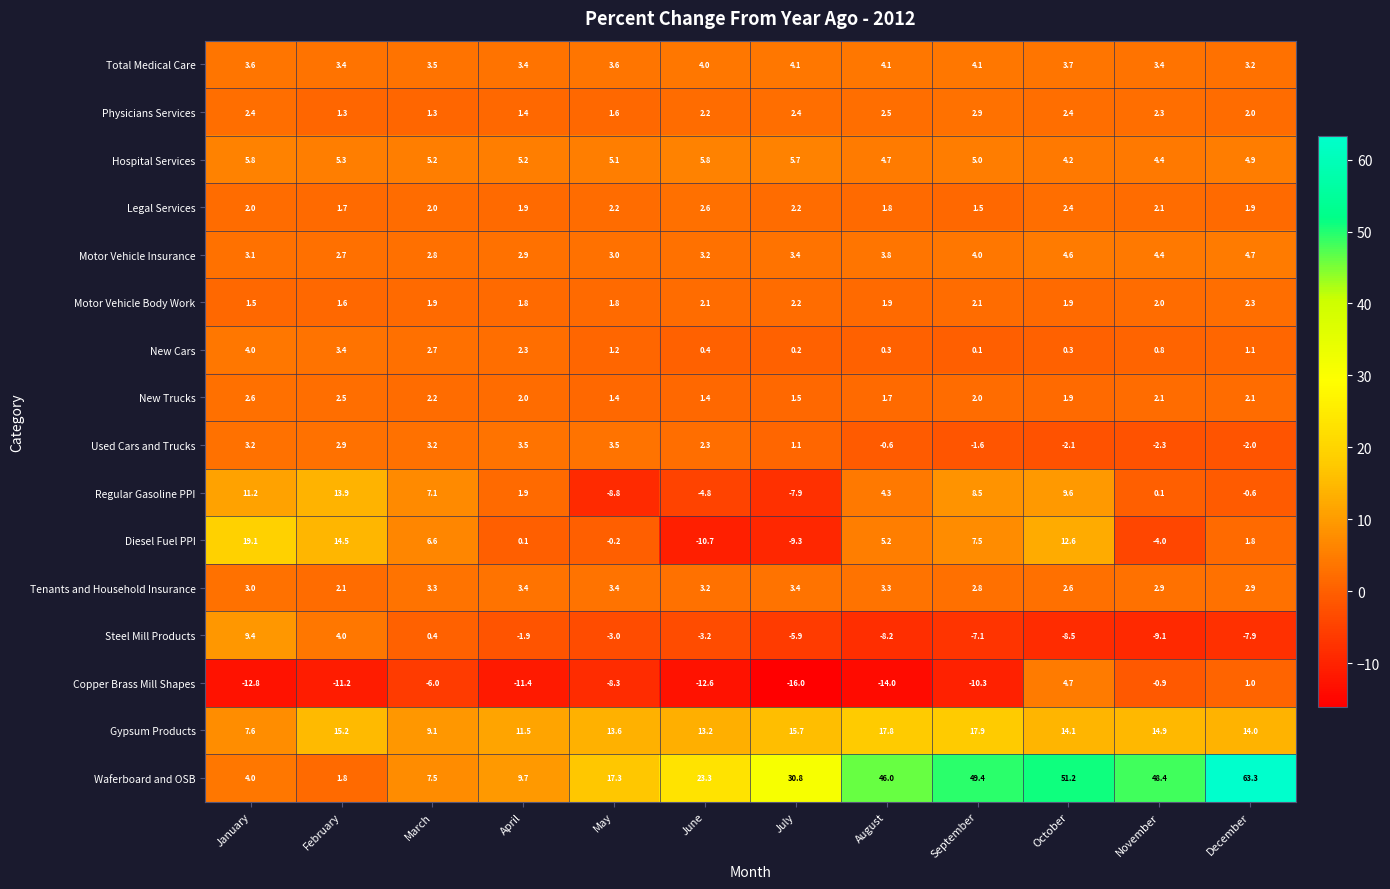

What is the total value across all series at November?

71.5